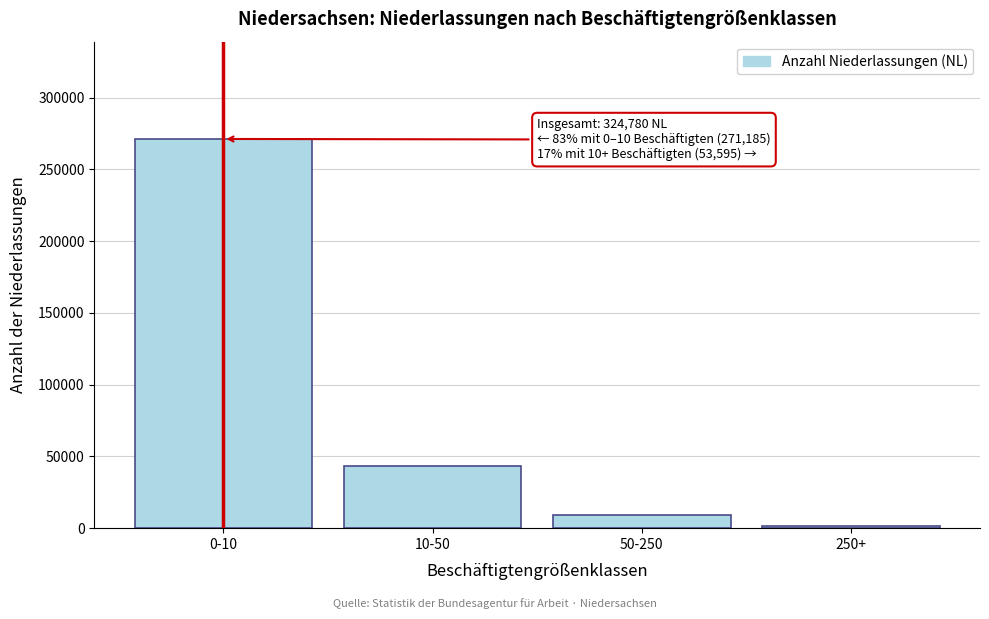

Reading left to right, list all the values displayed in this chart.

0-10=271185	10-50=43090	50-250=9148	250+=1357